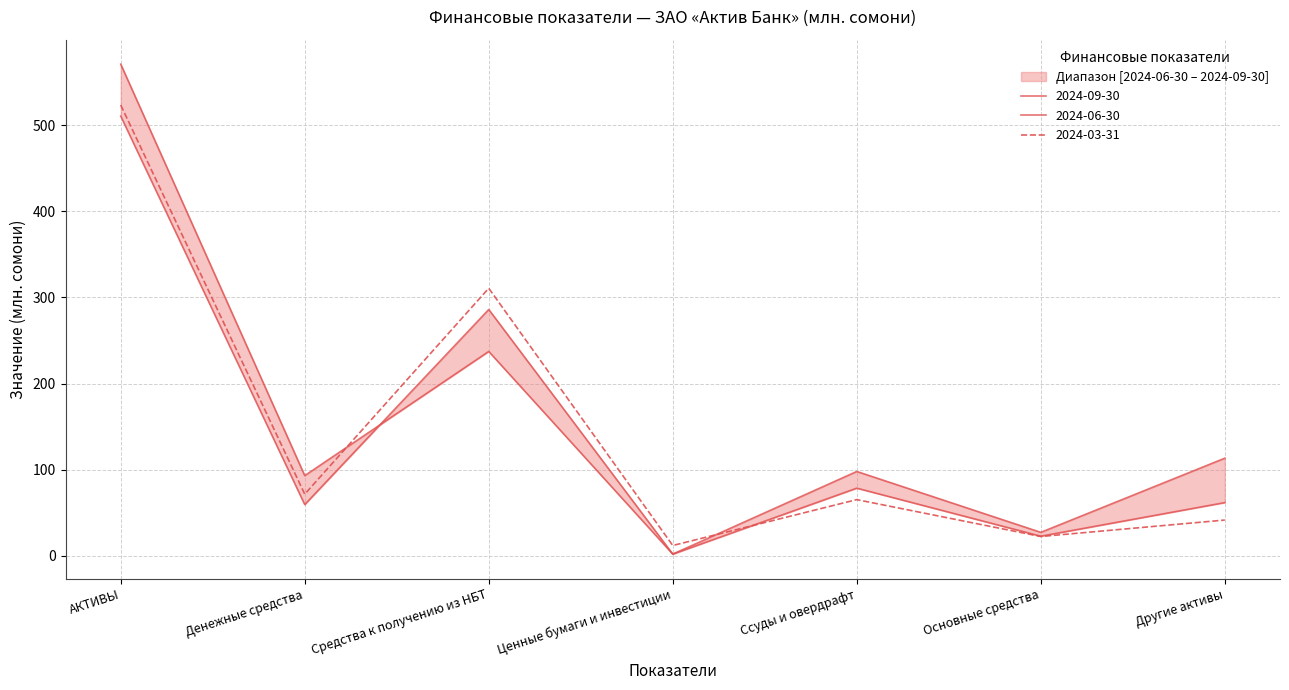

How many values in the 2024-06-30 series are below 61?

3